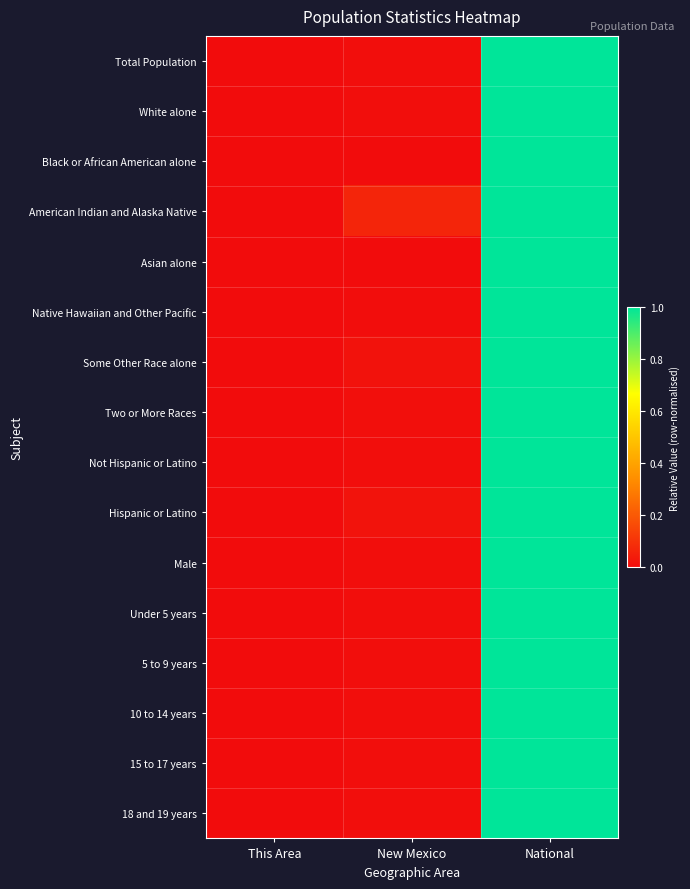

Between New Mexico and This Area, which is larger?

New Mexico